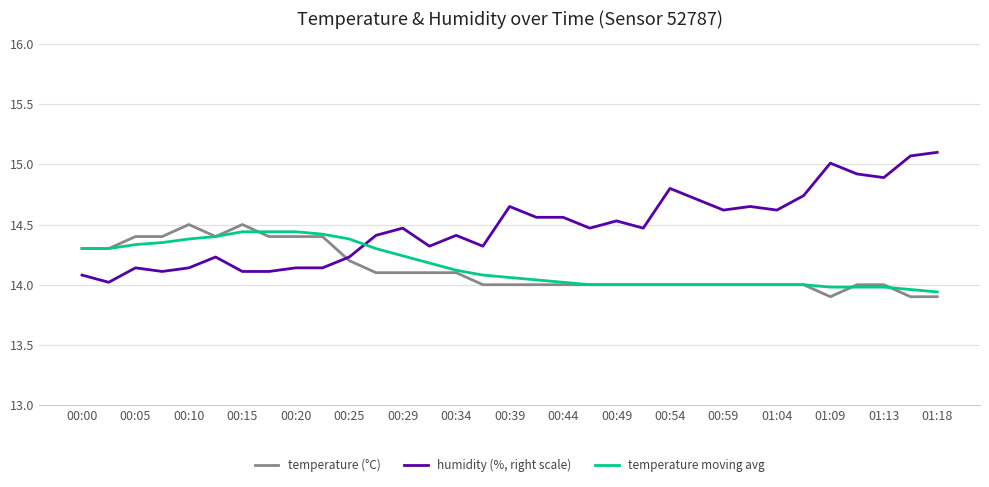

What is the greatest value displayed?

15.1